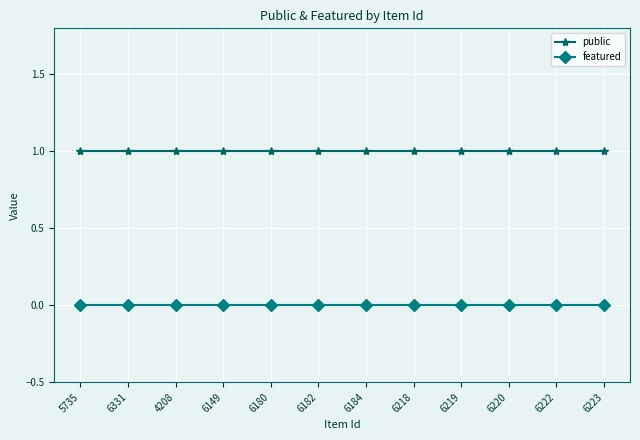

List the series in order of their overall mean, lowest first.

featured, public